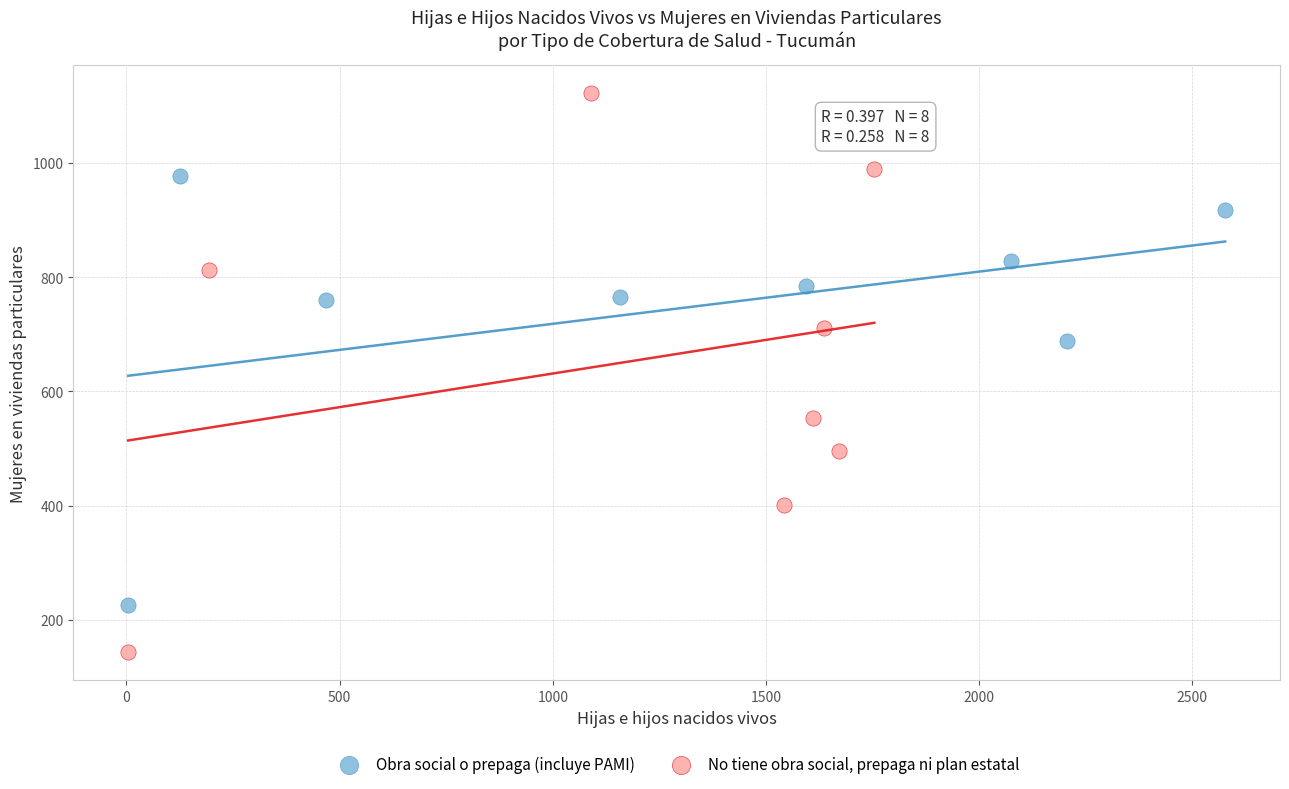

Which series reaches the maximum Y coordinate?

No tiene obra social, prepaga ni plan estatal